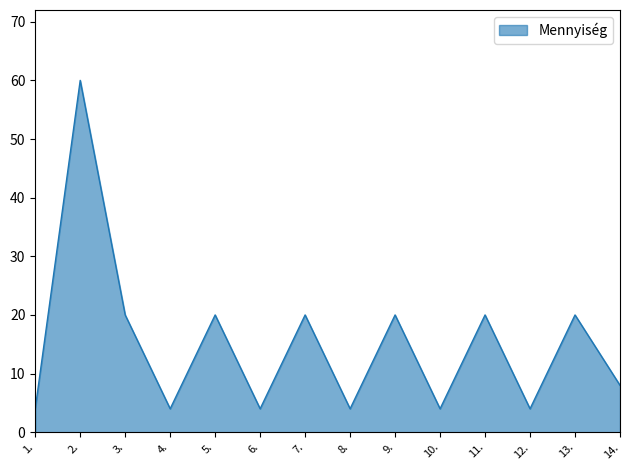

Read the value at 11., to the nearest 10.

20